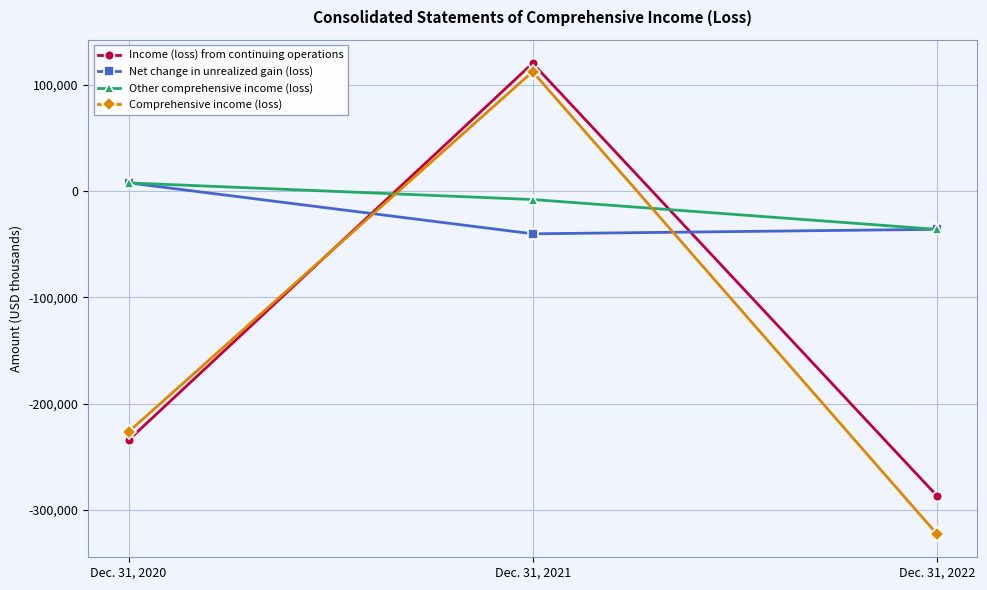

What is the value of the Other comprehensive income (loss) point at the 1st from the left?

7755